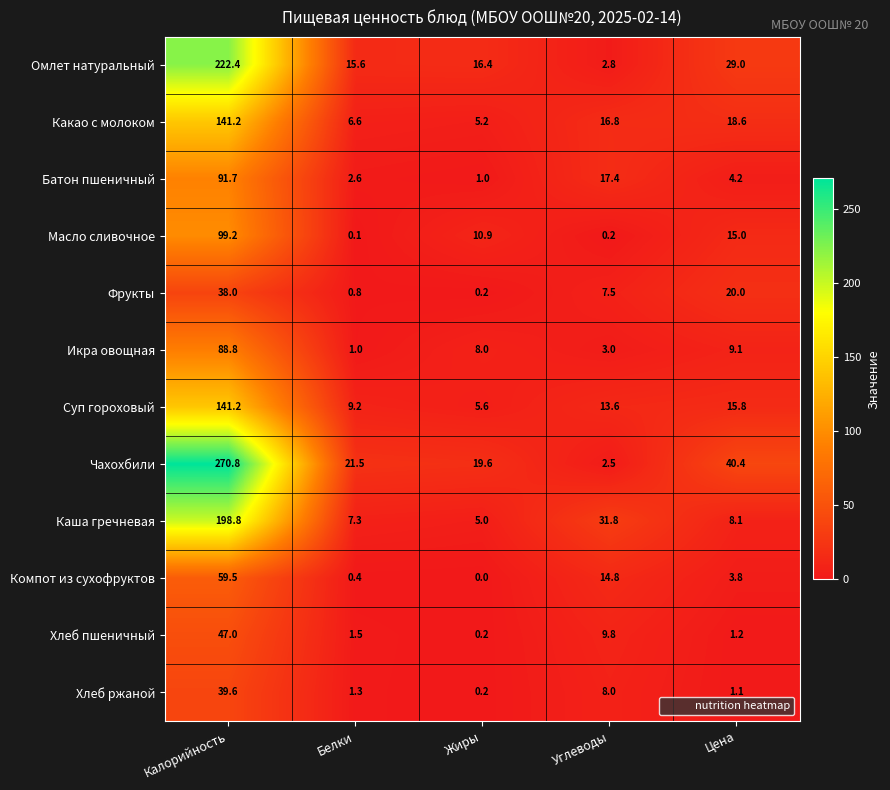

Rank the series at Белки from lowest to highest value.

Масло сливочное, Компот из сухофруктов, Фрукты, Икра овощная, Хлеб ржаной, Хлеб пшеничный, Батон пшеничный, Какао с молоком, Каша гречневая, Суп гороховый, Омлет натуральный, Чахохбили